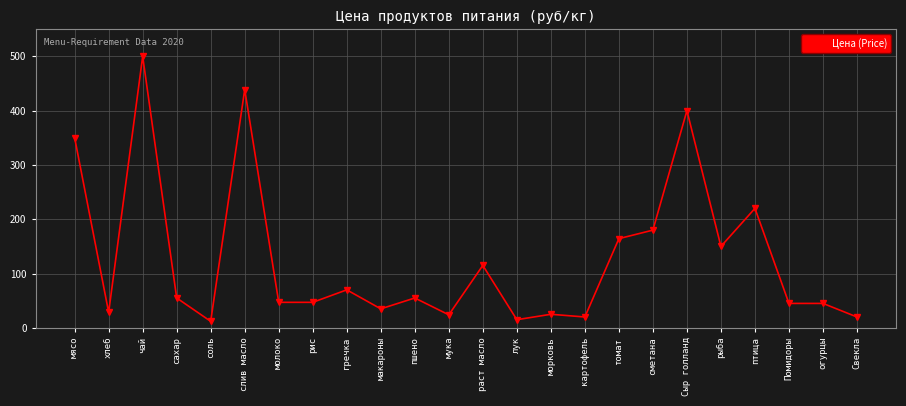

Does the chart have visible grid lines?

Yes